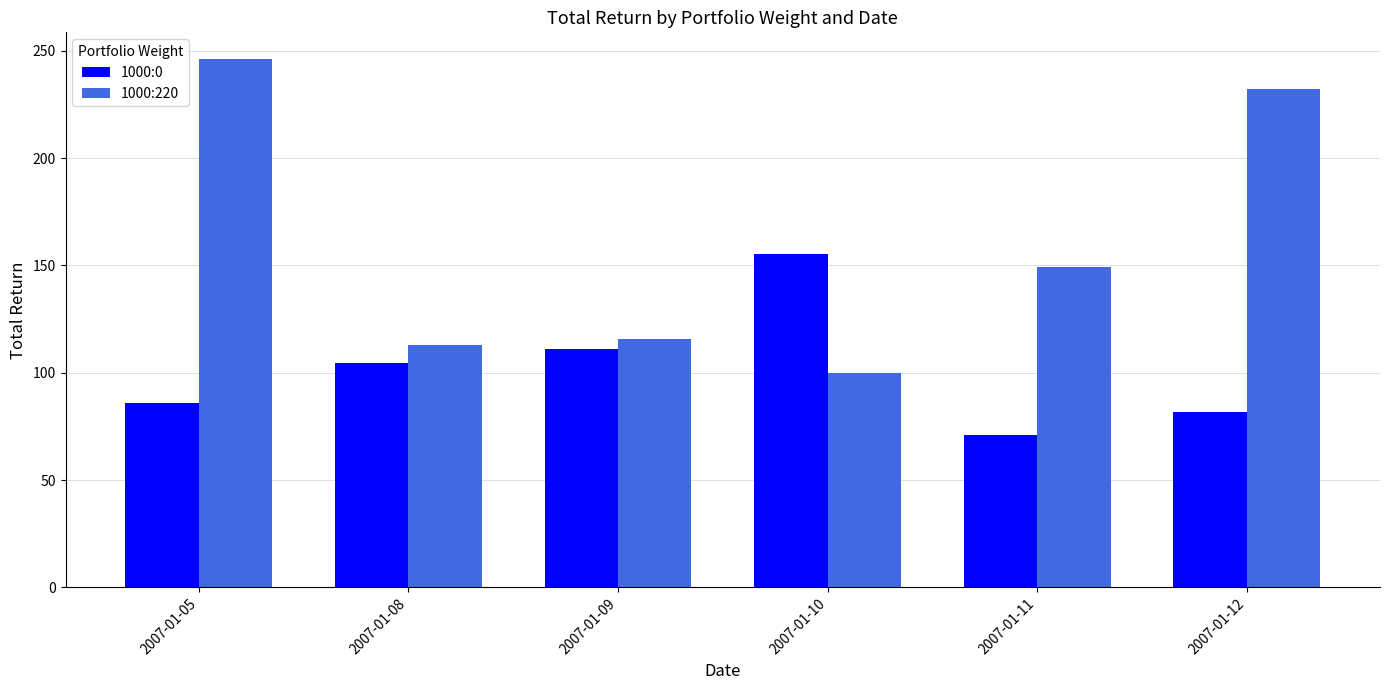

What is the sum of the 1000:0 values at 2007-01-09 and 2007-01-08?

215.8